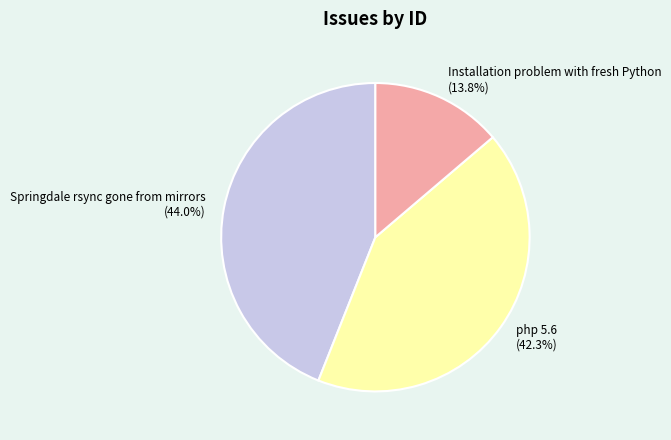

Is php 5.6 the majority of the pie?

No